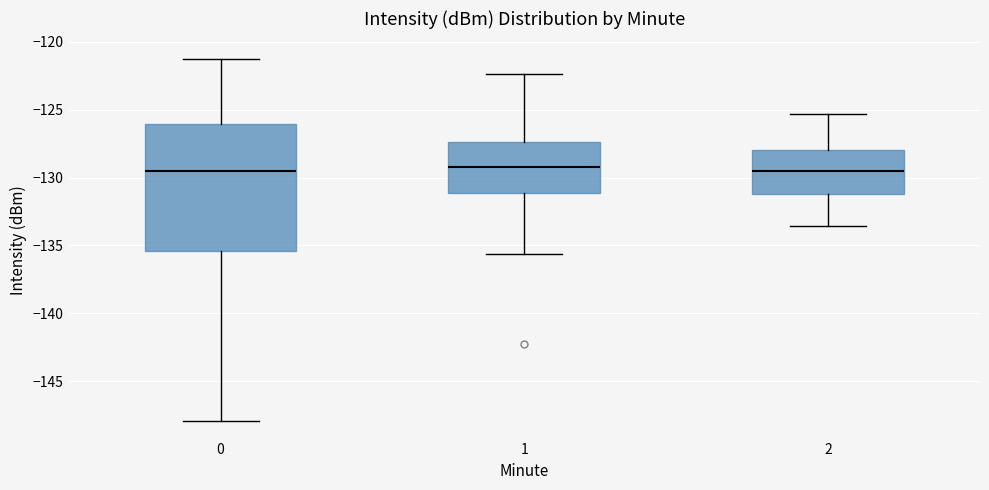

Reading left to right, transcribe this box plot: for each box, give where its median line is, the range the box spans, and where its two whiskers end, as read against the y-axis. The values are not printed on the chart, so give them approximately, as read against the axis.

0: median -129.5, box -135.5 to -126.0, whiskers -148.0 to -121.5
1: median -129.0, box -131.0 to -127.5, whiskers -135.5 to -122.5
2: median -129.5, box -131.0 to -128.0, whiskers -133.5 to -125.5